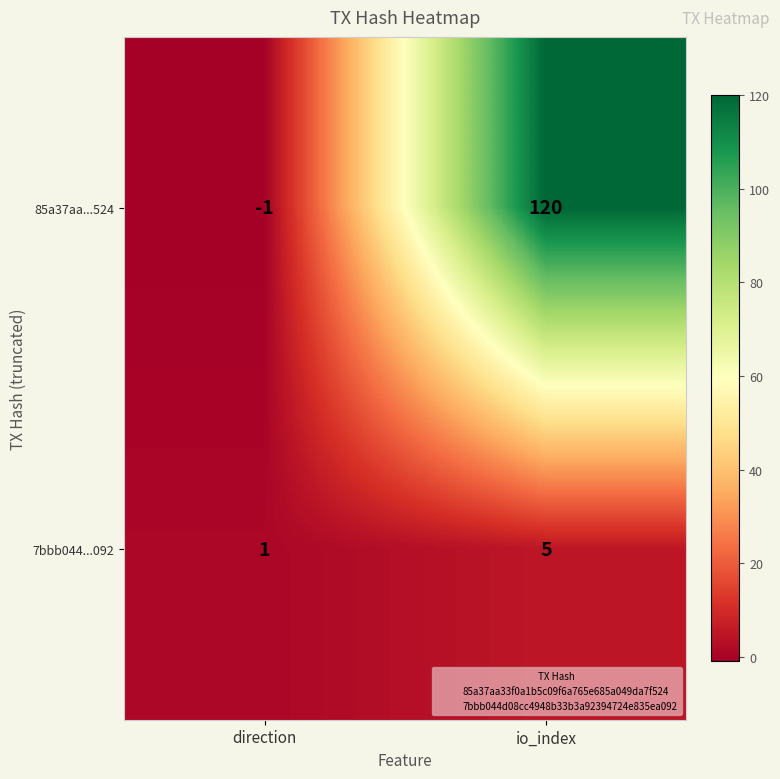

What is the difference between the 7bbb044...092 values at io_index and direction?

4